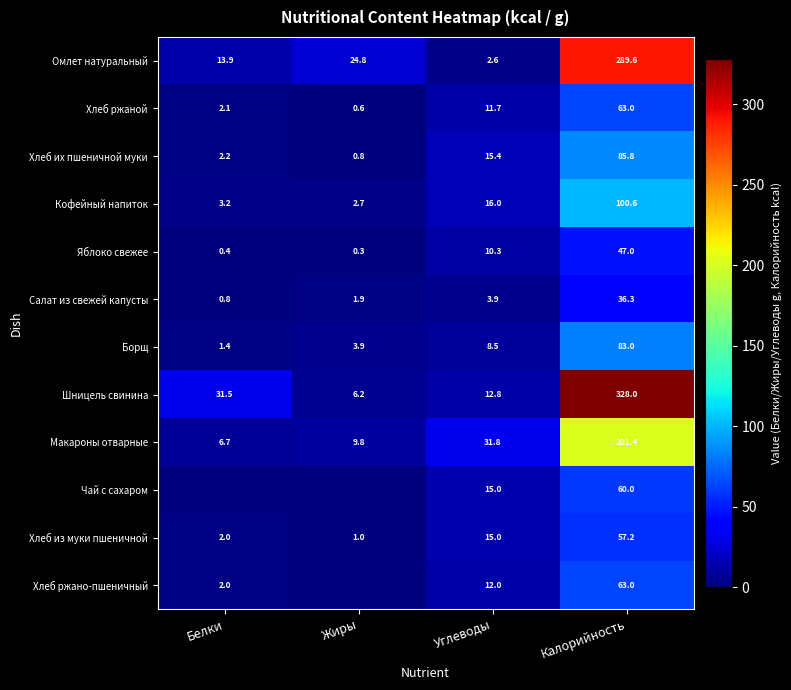

Rank the categories by Шницель свинина value from lowest to highest.

Жиры, Углеводы, Белки, Калорийность